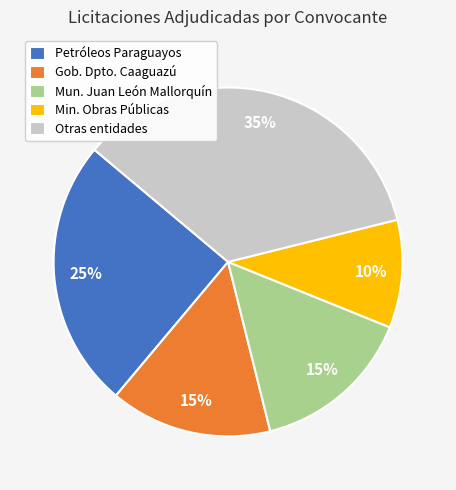

Which slice is the largest?

Otras entidades